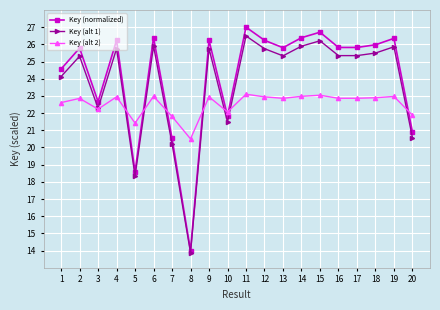

The Key (alt 1) series shows 25.9 at 19. True or false?

True